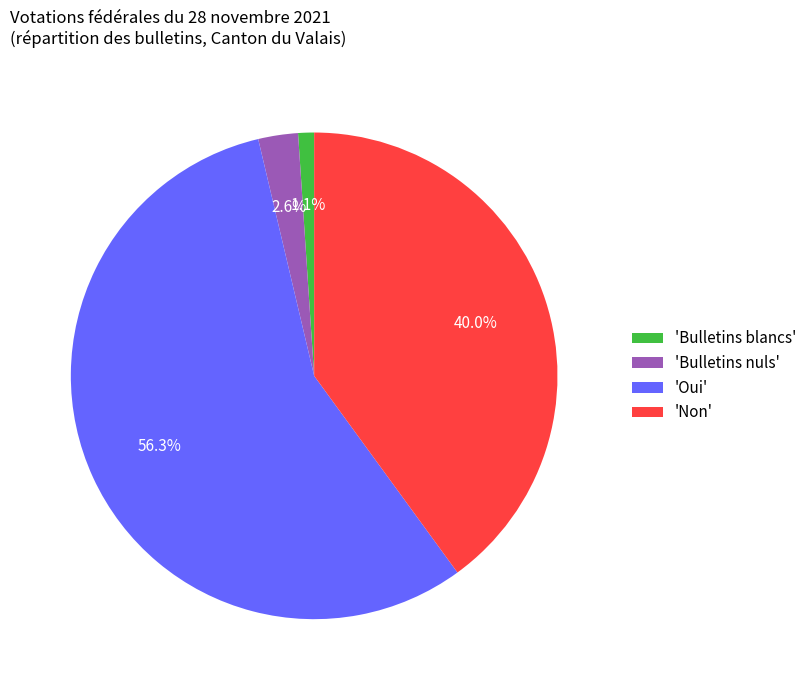

What is the largest slice in the pie chart?

'Oui'